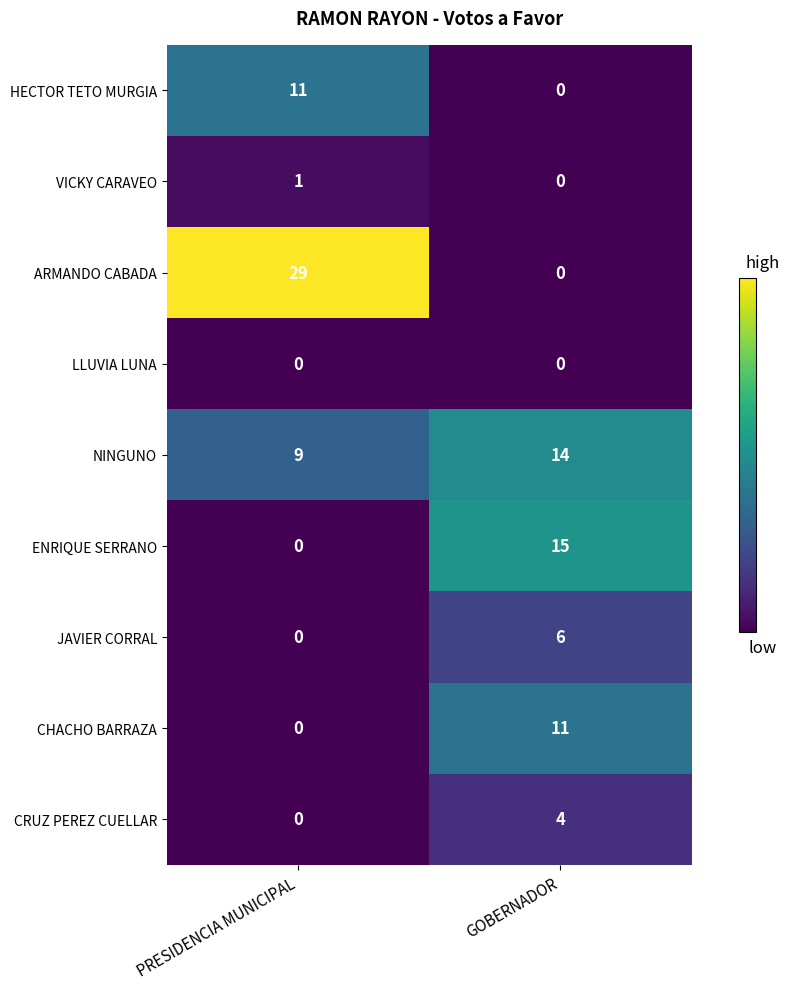

At which label is CRUZ PEREZ CUELLAR closest to 2?

PRESIDENCIA MUNICIPAL